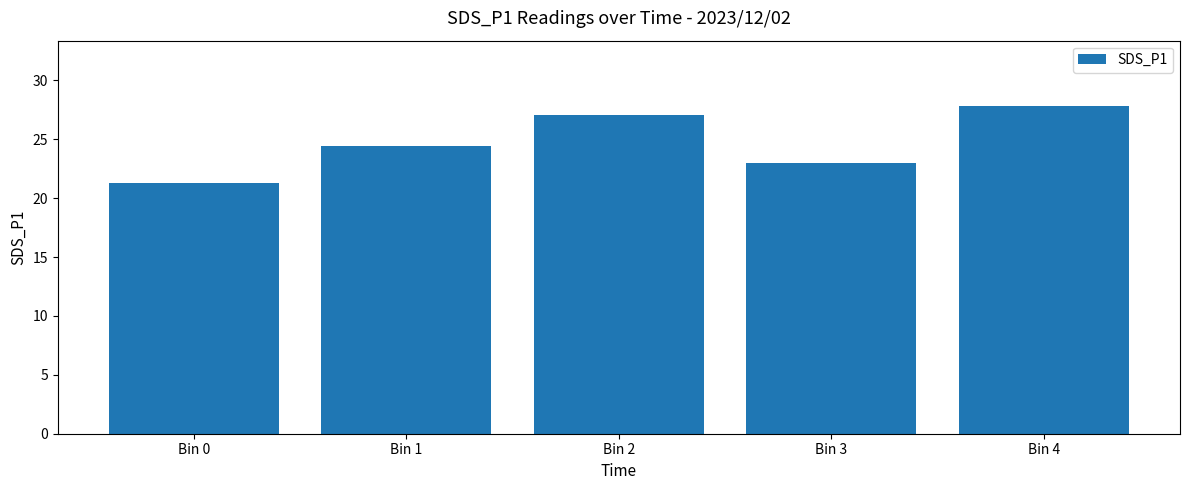

What is the difference between the maximum and minimum values?

6.5